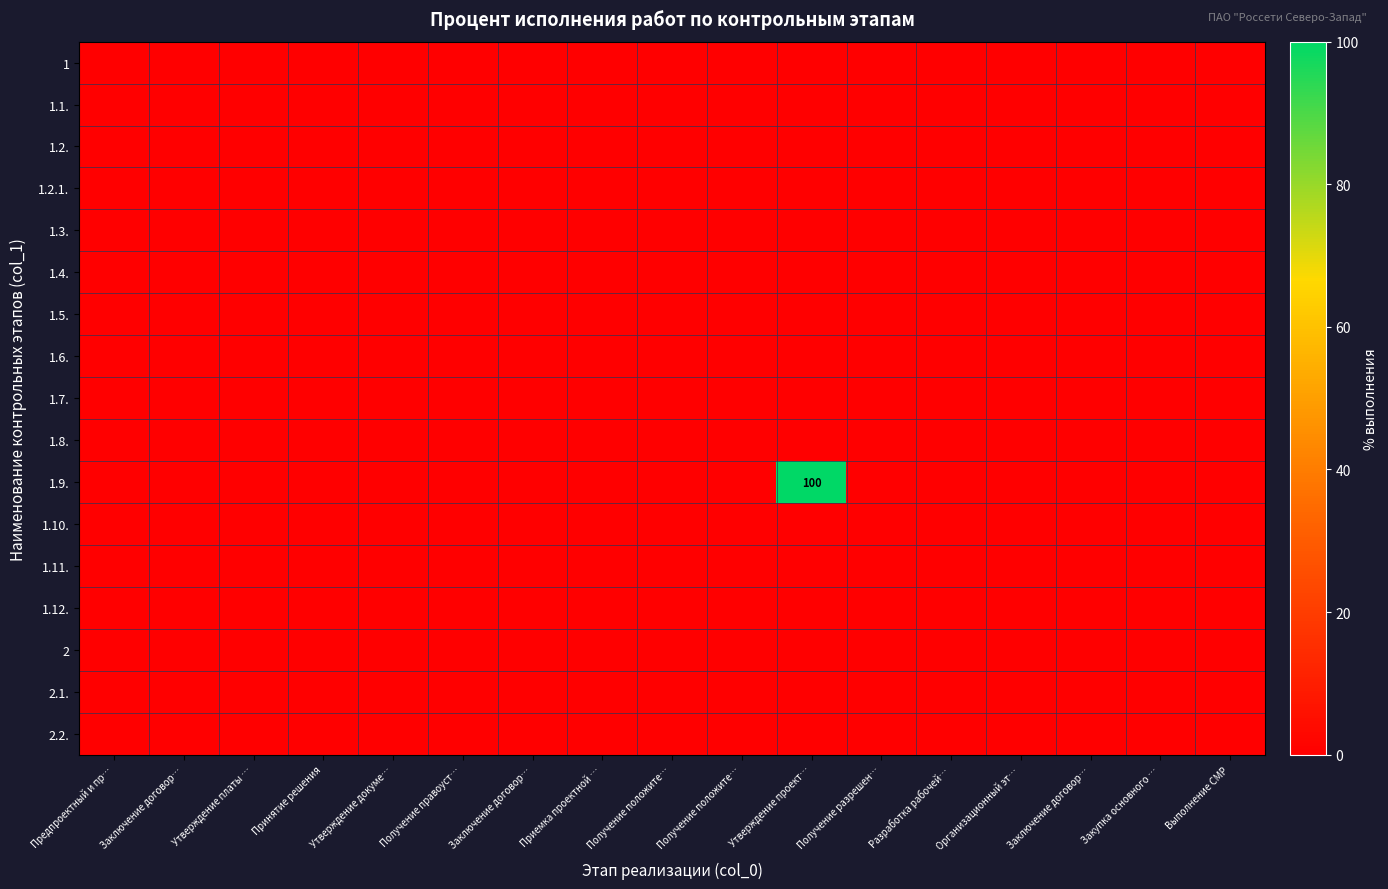

Which label corresponds to the largest value in the chart?

Утверждение проект…